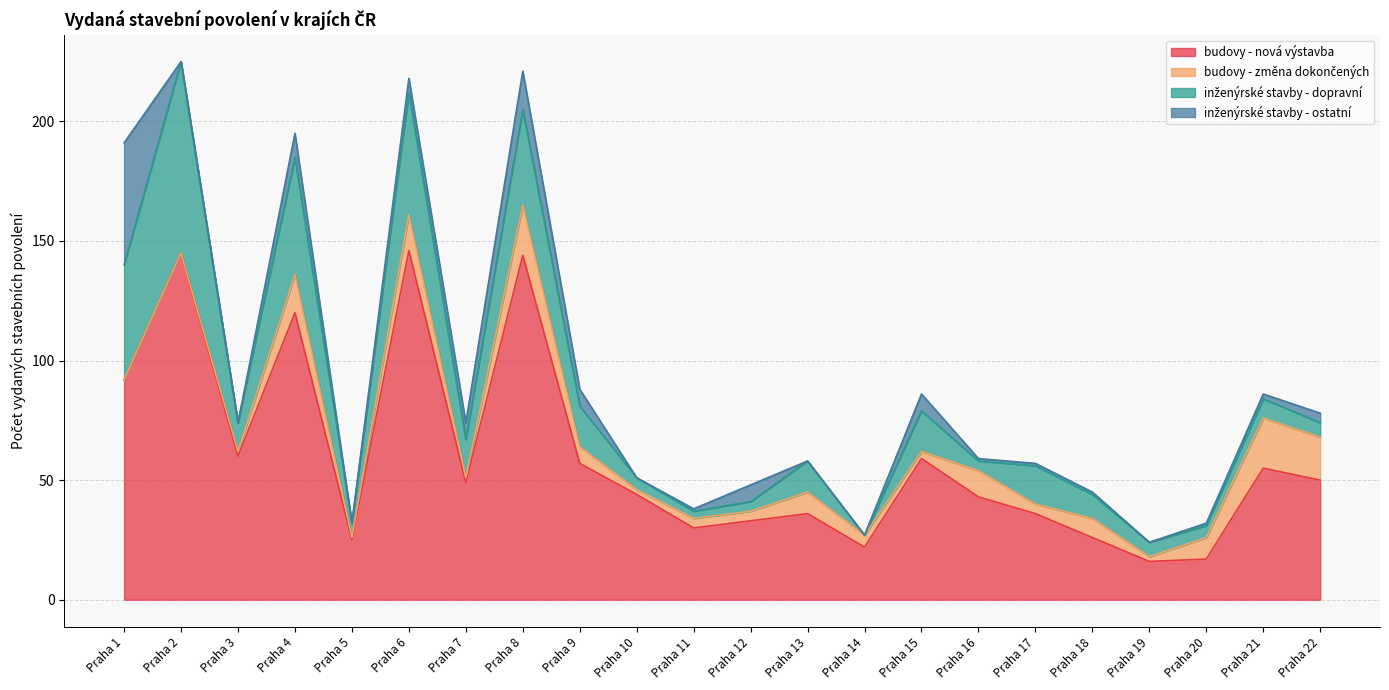

At which category does inženýrské stavby - dopravní reach its first local valley?

Praha 3